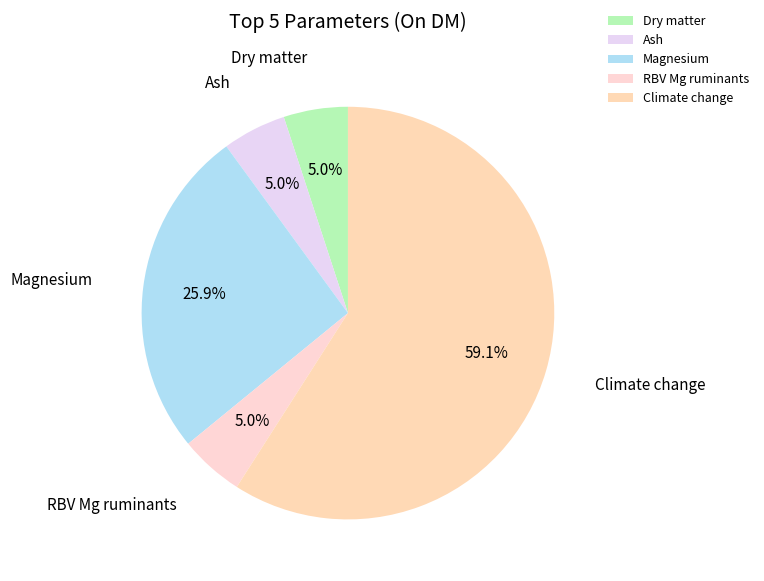

To the nearest percent, what is the average slice percentage?

20%